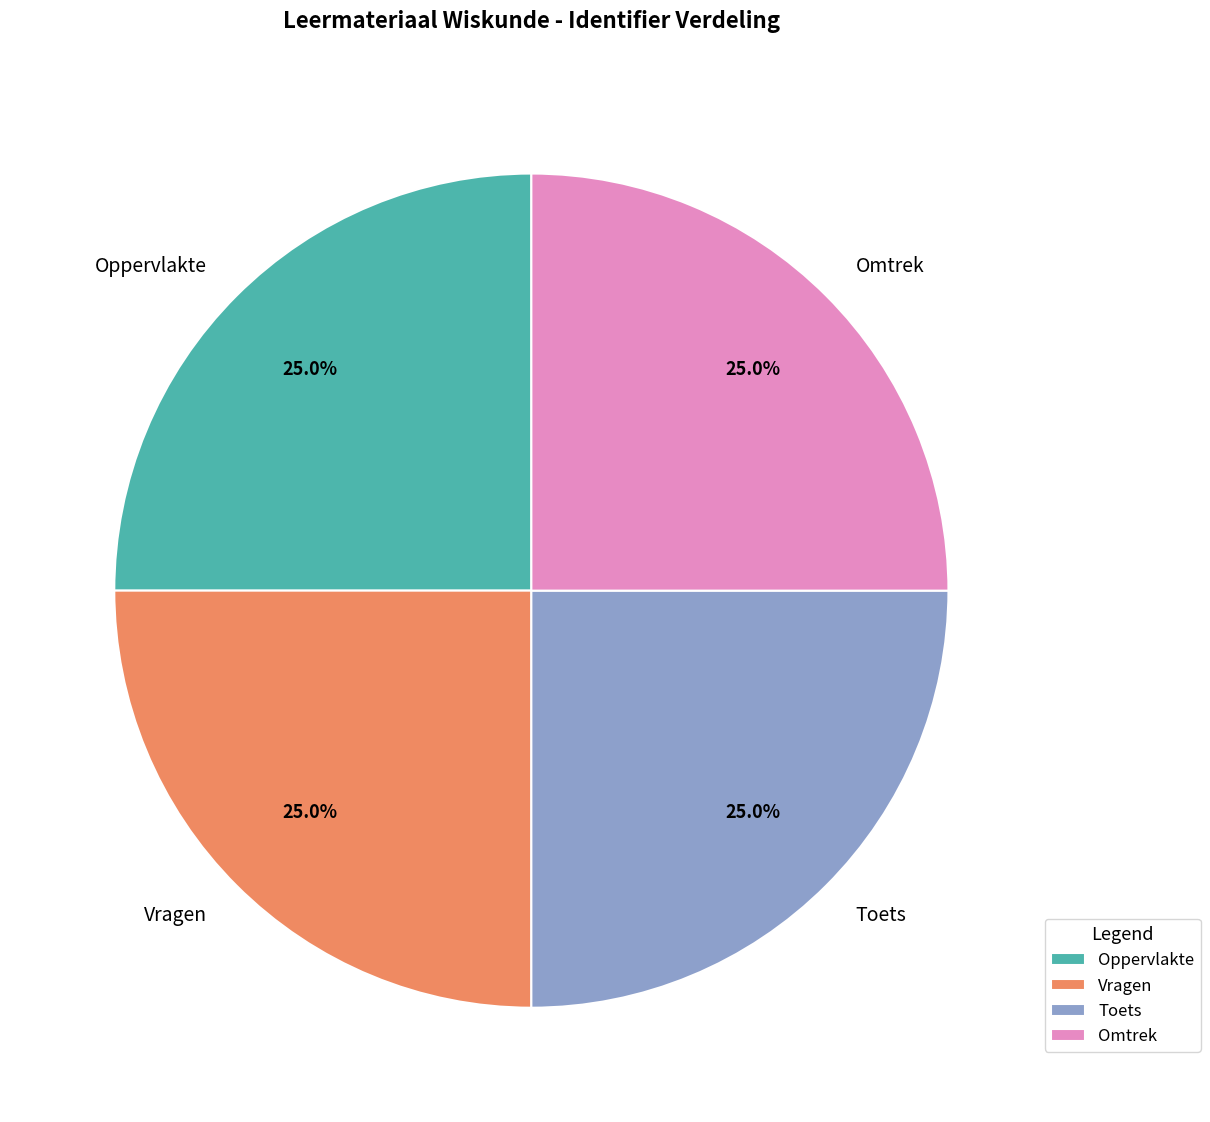

To the nearest percent, what percentage of the pie is Toets?

25%